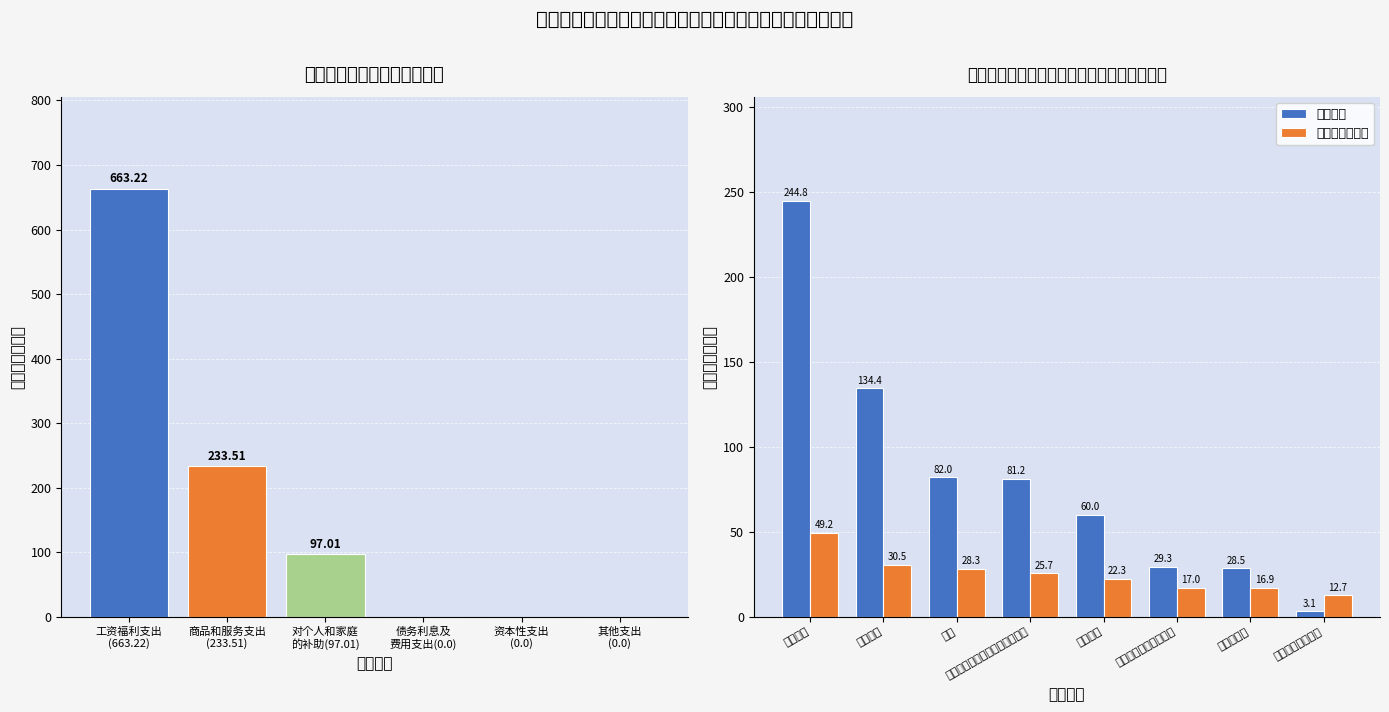

What is the average value of the 商品和服务支出 series?

25.3